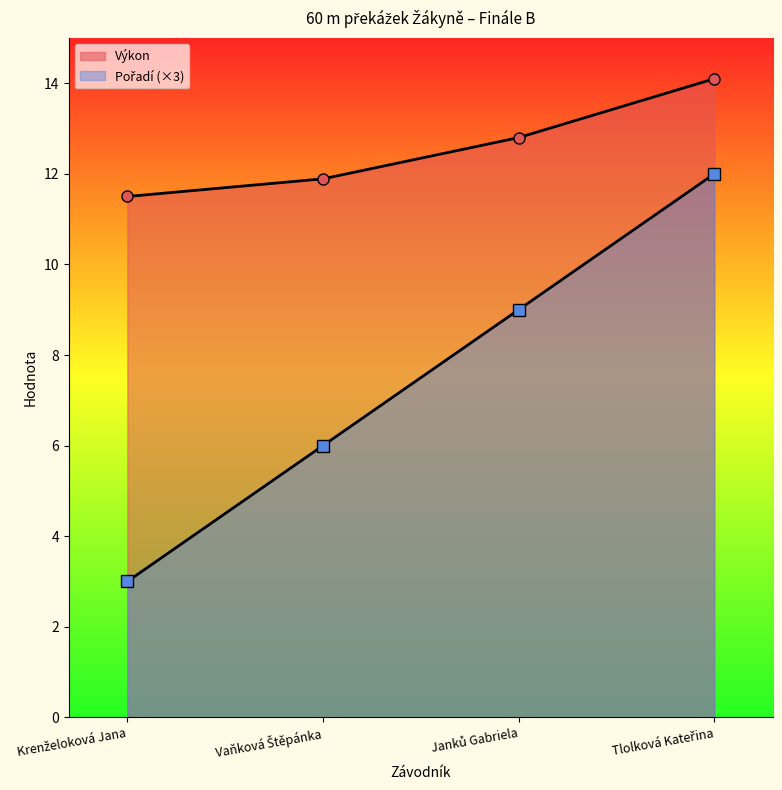

Which series has the largest total across all categories?

Výkon